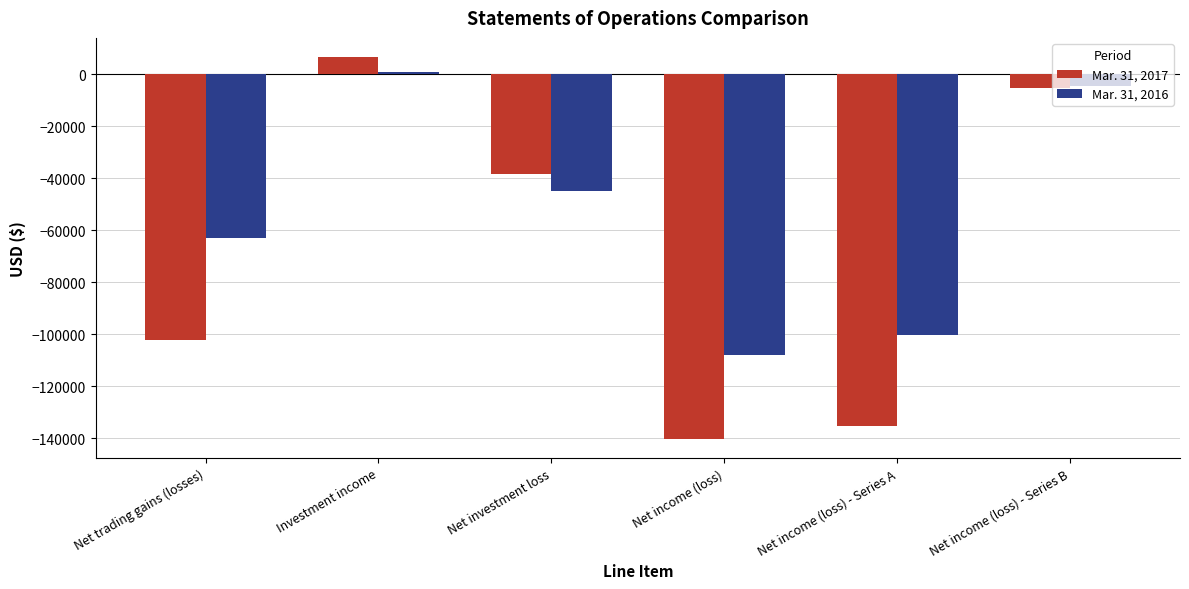

What is the difference between the highest and lowest values at Investment income?

5617